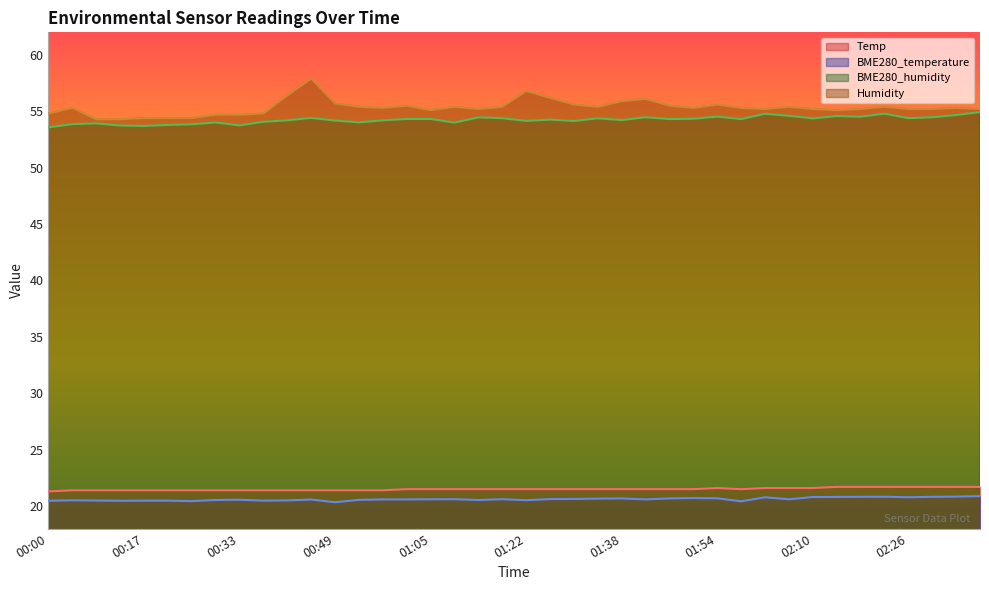

What is the average value of the BME280_temperature series?

20.6